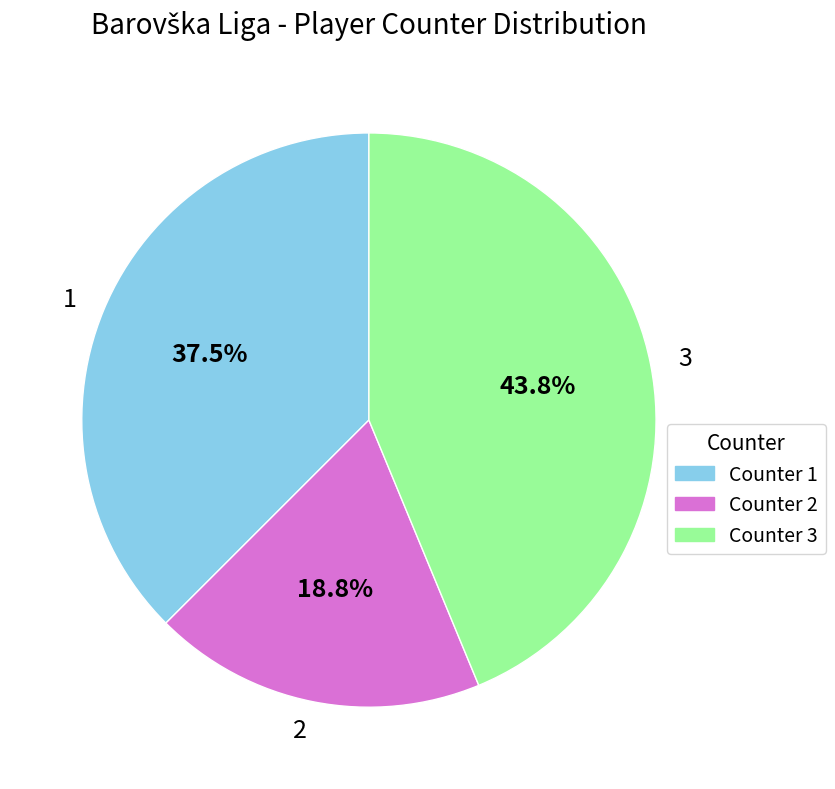

How many slices are in this pie chart?

3